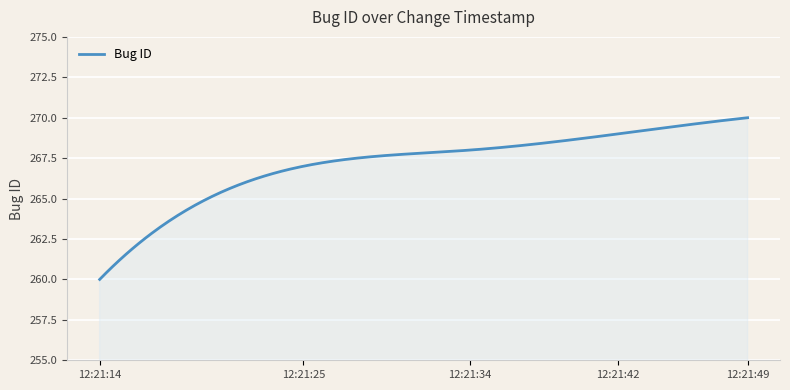

What is the difference between the maximum and minimum values?

10.0